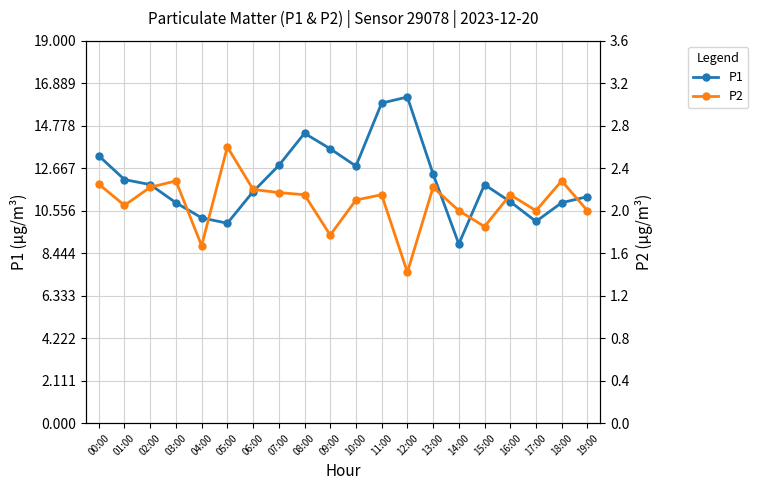

What value does the P2 series have at 06:00?

2.2